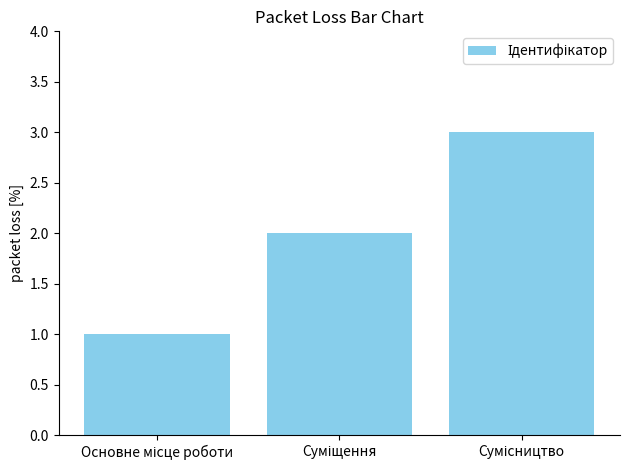

What is the maximum value shown in the chart?

3